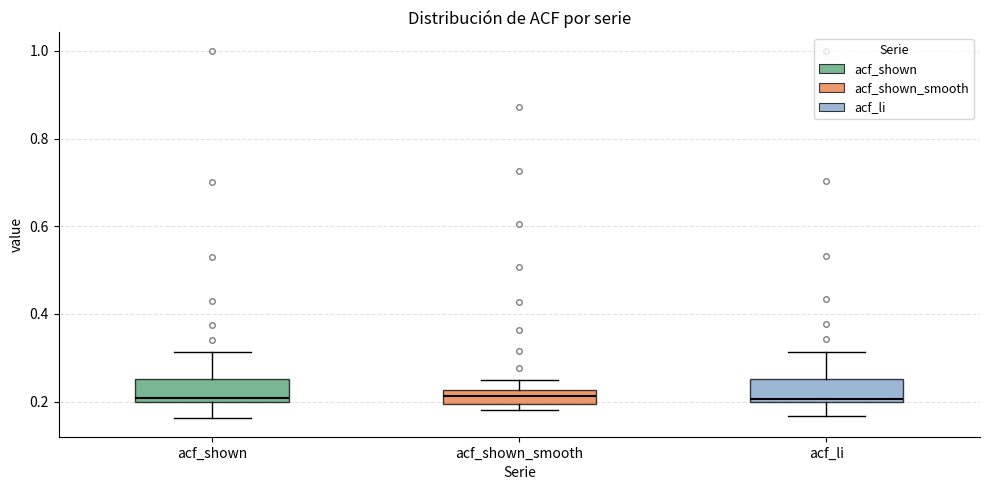

Reading left to right, transcribe this box plot: for each box, give where its median line is, the range the box spans, and where its two whiskers end, as read against the y-axis. The values are not printed on the chart, so give them approximately, as read against the axis.

acf_shown: median 0.20 (just above the box's lower edge), box 0.20 to 0.26, whiskers 0.16 to 0.32
acf_shown_smooth: median 0.22 (inside the box), box 0.20 to 0.22, whiskers 0.18 to 0.24
acf_li: median 0.20 (just above the box's lower edge), box 0.20 to 0.26, whiskers 0.16 to 0.32